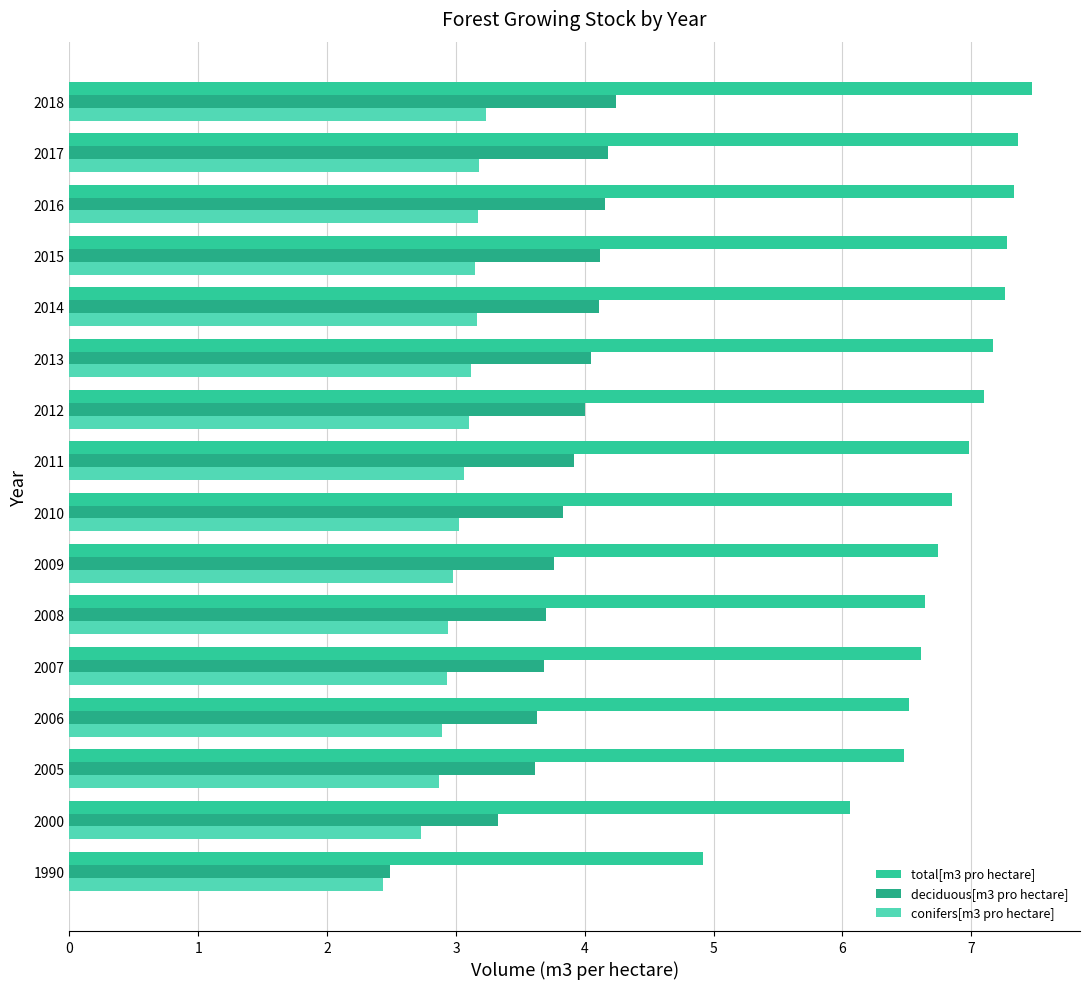

What is the difference between the second highest and second lowest values in the total[m3 pro hectare] series?

1.3